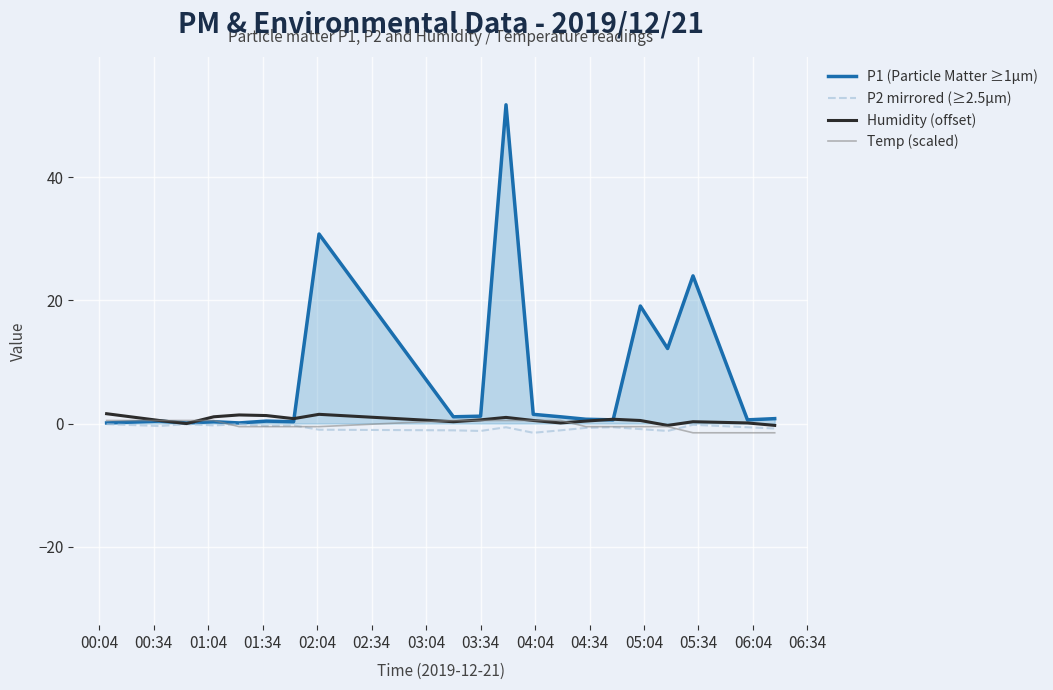

How many values in the Temp (scaled) series are below 0?

11